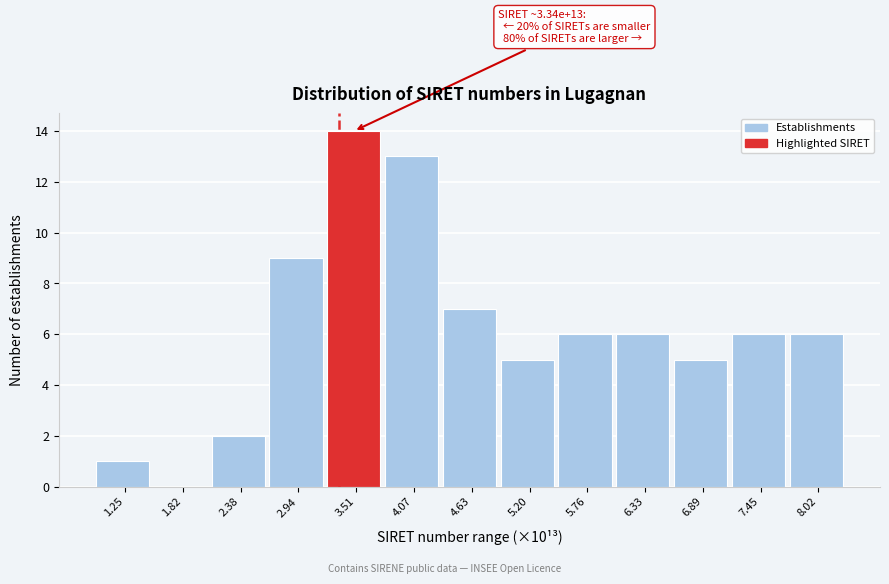

Reading left to right, what are all the values shown in this chart?

1.25=1	1.82=0	2.38=2	2.94=9	3.51=14	4.07=13	4.63=7	5.20=5	5.76=6	6.33=6	6.89=5	7.45=6	8.02=6